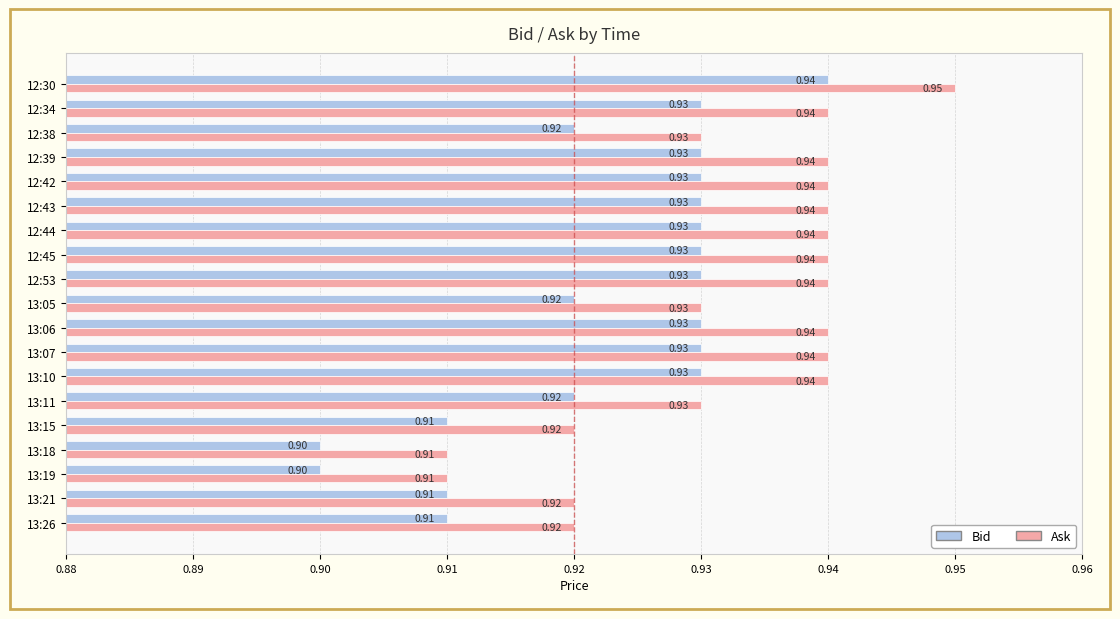

At how many categories does at least one series exceed 0?

19